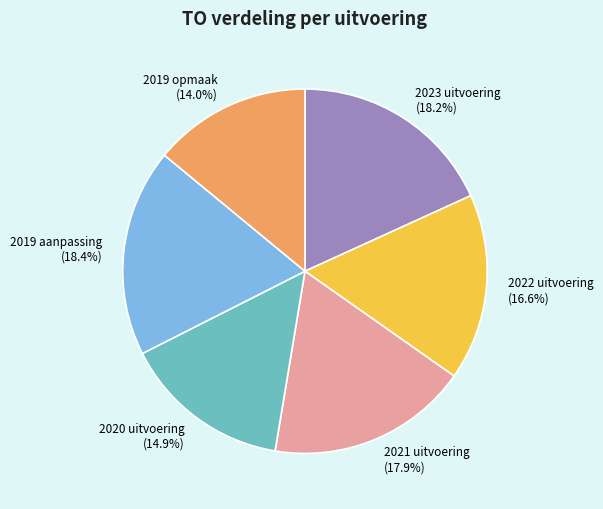

To the nearest percent, what portion does 2023 uitvoering represent?

18%